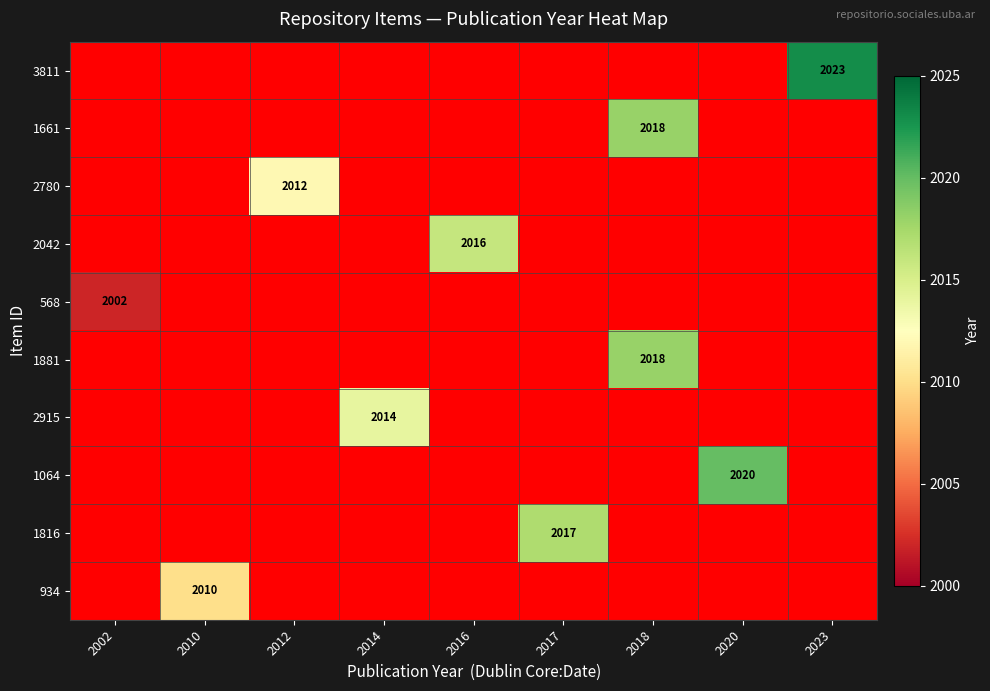

Which series has the largest total across all categories?

3811